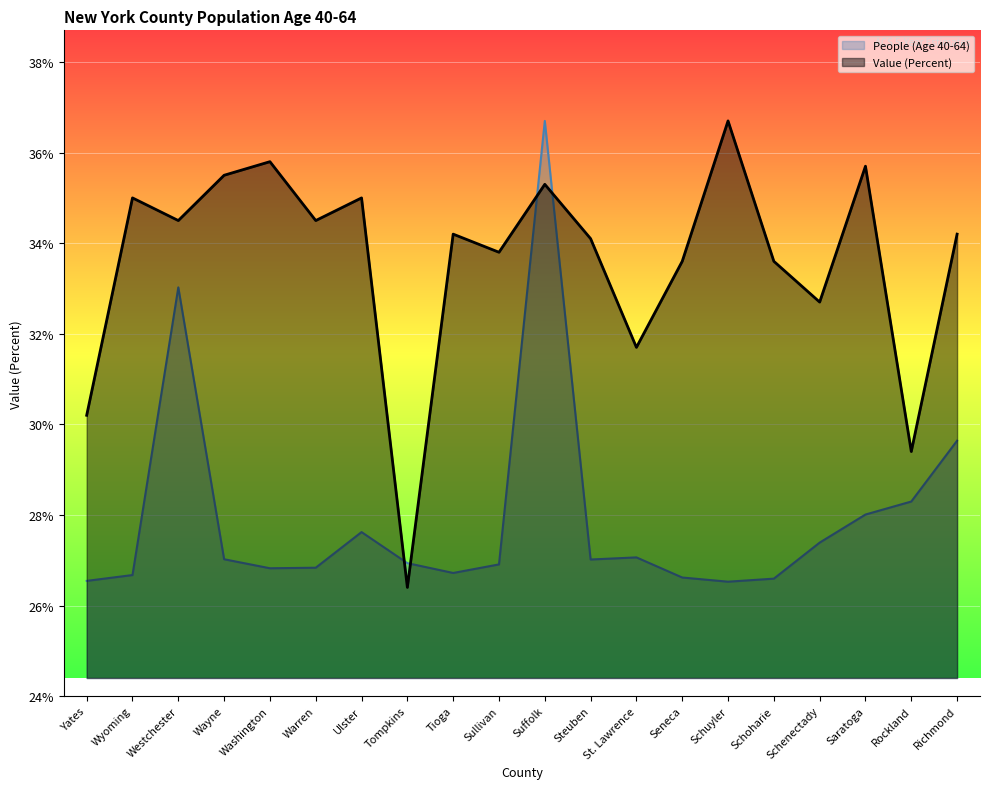

Reading right to left, what are all the values shown in this chart?

People (Age 40-64): Richmond=29.6	Rockland=28.3	Saratoga=28.0	Schenectady=27.4	Schoharie=26.6	Schuyler=26.5	Seneca=26.6	St. Lawrence=27.1	Steuben=27.0	Suffolk=36.7	Sullivan=26.9	Tioga=26.7	Tompkins=26.9	Ulster=27.6	Warren=26.8	Washington=26.8	Wayne=27.0	Westchester=33.0	Wyoming=26.7	Yates=26.5
Value (Percent): Richmond=34.2	Rockland=29.4	Saratoga=35.7	Schenectady=32.7	Schoharie=33.6	Schuyler=36.7	Seneca=33.6	St. Lawrence=31.7	Steuben=34.1	Suffolk=35.3	Sullivan=33.8	Tioga=34.2	Tompkins=26.4	Ulster=35.0	Warren=34.5	Washington=35.8	Wayne=35.5	Westchester=34.5	Wyoming=35.0	Yates=30.2